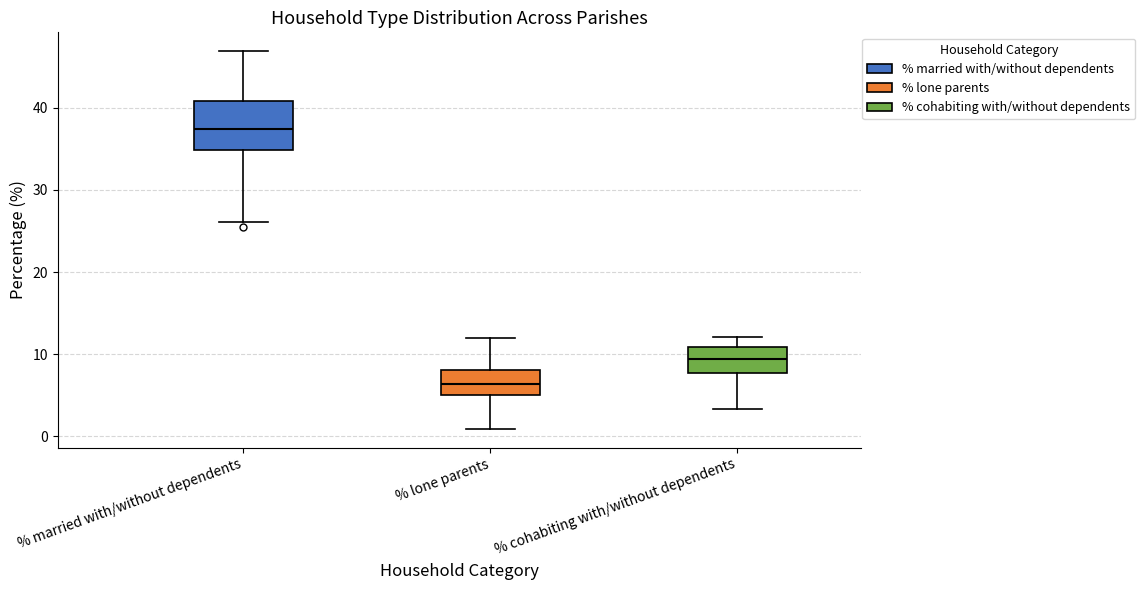

Reading left to right, transcribe this box plot: for each box, give where its median line is, the range the box spans, and where its two whiskers end, as read against the y-axis. The values are not printed on the chart, so give them approximately, as read against the axis.

% married with/without dependents: median 37, box 35 to 41, whiskers 26 to 47
% lone parents: median 6, box 5 to 8, whiskers 1 to 12
% cohabiting with/without dependents: median 9, box 8 to 11, whiskers 3 to 12